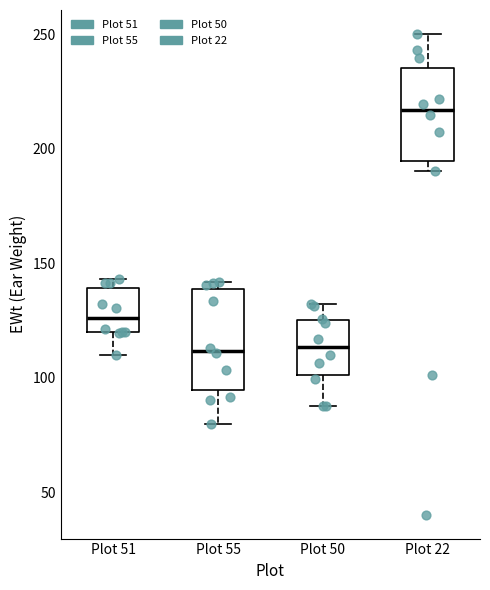

Reading left to right, transcribe this box plot: for each box, give where its median line is, the range the box spans, and where its two whiskers end, as read against the y-axis. The values are not printed on the chart, so give them approximately, as read against the axis.

Plot 51: median 125, box 120 to 140, whiskers 110 to 145
Plot 55: median 110, box 95 to 140, whiskers 80 to 140 (just above the box's upper edge)
Plot 50: median 115, box 100 to 125, whiskers 90 to 130
Plot 22: median 215, box 195 to 235, whiskers 190 to 250